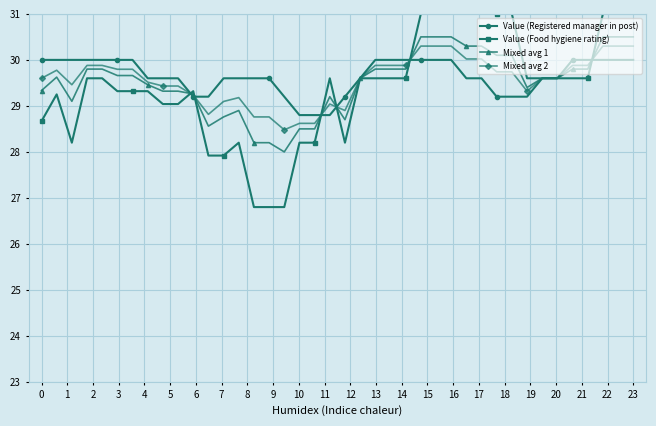

Does the chart have visible grid lines?

Yes